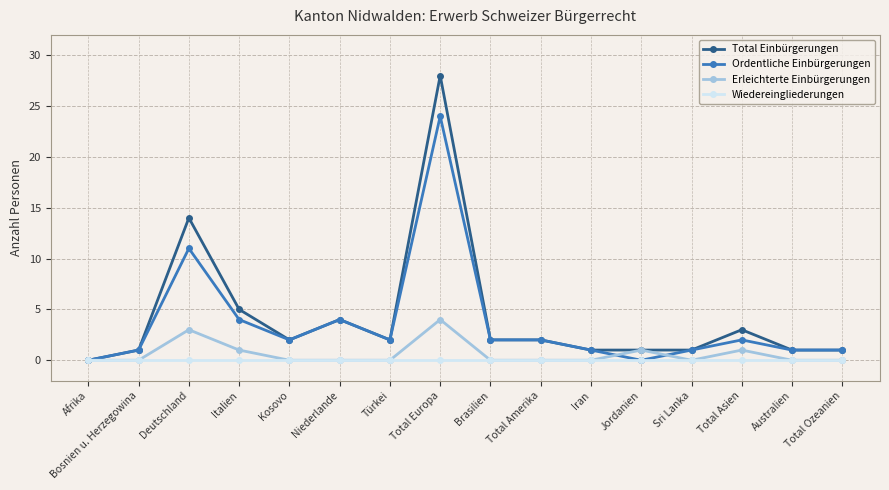

What is the difference between the highest and lowest values at Italien?

5